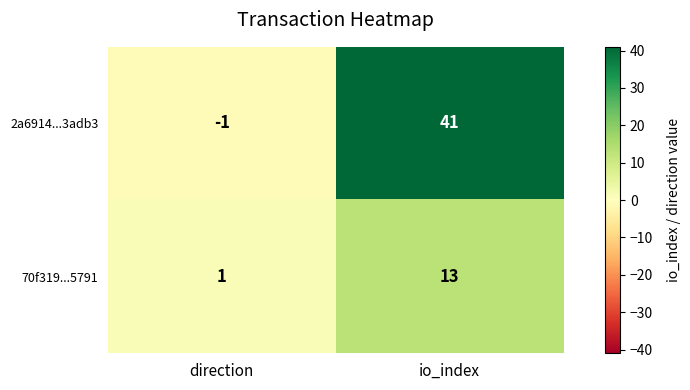

Is it true that 70f319...5791 equals 13 at io_index?

True